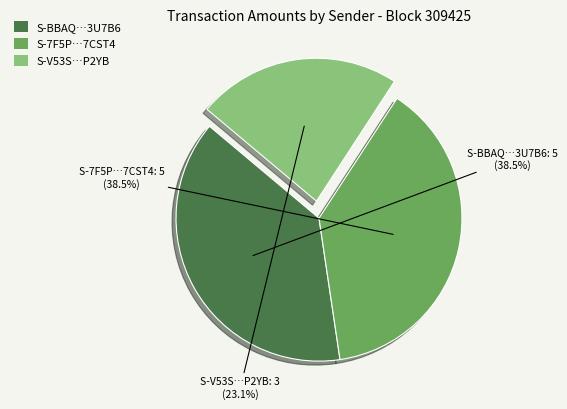

Does any single category account for the majority?

No